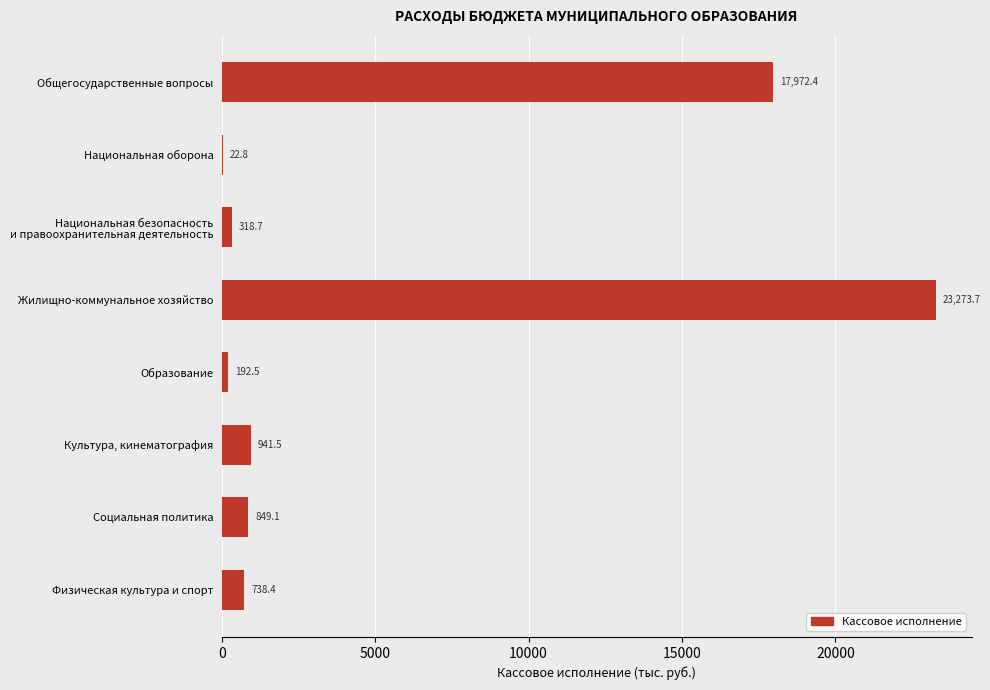

At which category does the chart reach its peak across all series?

Жилищно-коммунальное хозяйство